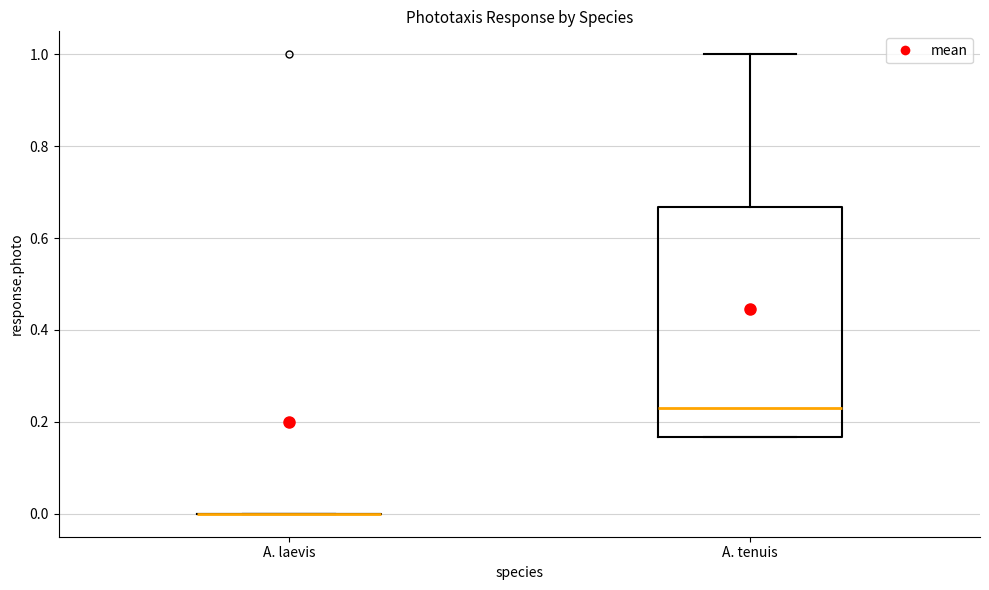

Reading left to right, read every box against the y-axis: the position of its median line, the range the box covers, and the ends of its whiskers. The values are not printed on the chart, so give them approximately, as read against the axis.

A. laevis: box collapsed to a line at 0.00, whiskers 0.00 to 0.00
A. tenuis: median 0.24, box 0.16 to 0.66, whiskers 0.16 to 1.00